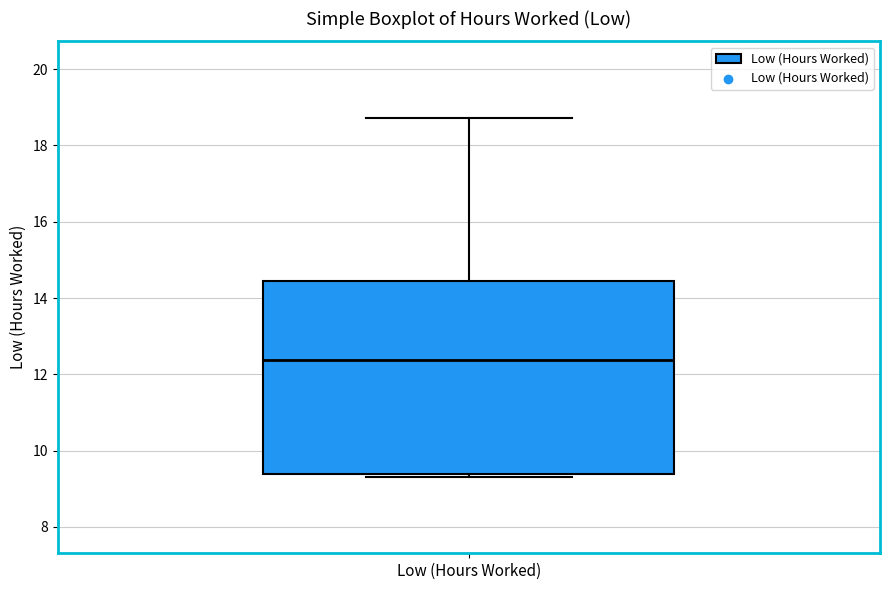

Where is the lower edge of the box for Low (Hours Worked) on the y-axis? The values are not printed on the chart, so give them approximately, as read against the axis.

9.4